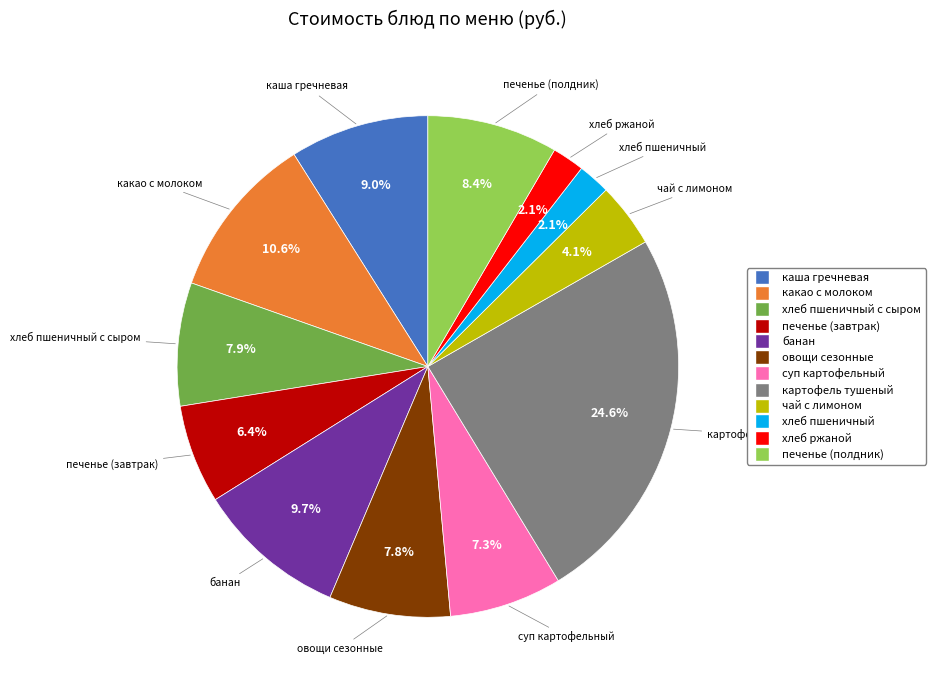

Does any single category account for the majority?

No